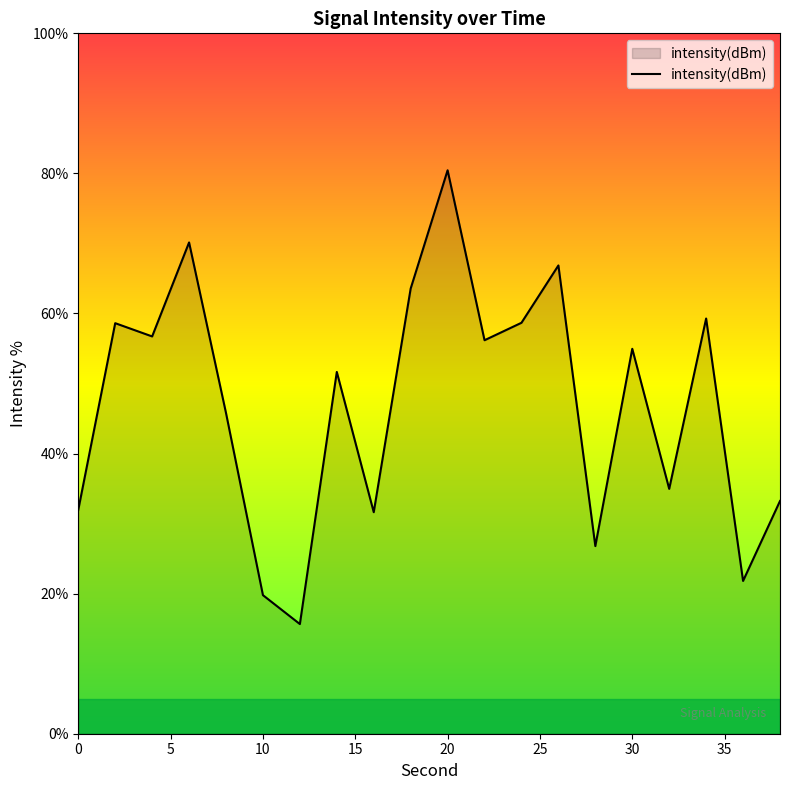

What is the smallest value displayed?

15.7